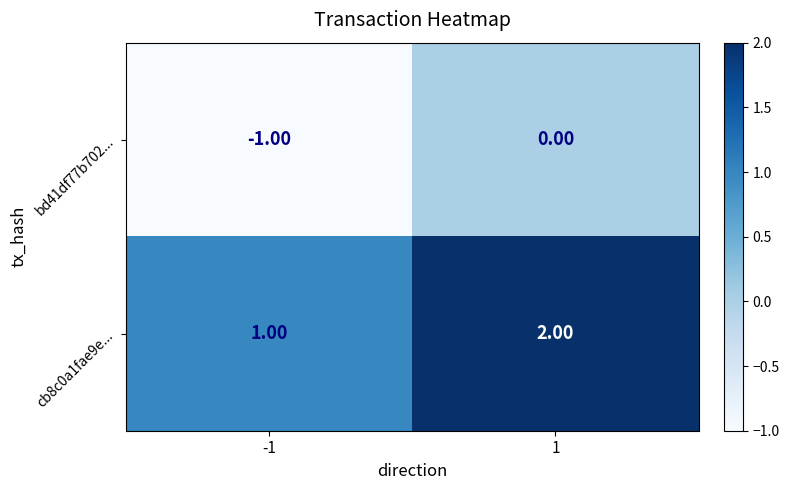

What is the total value across all series at 1?

2